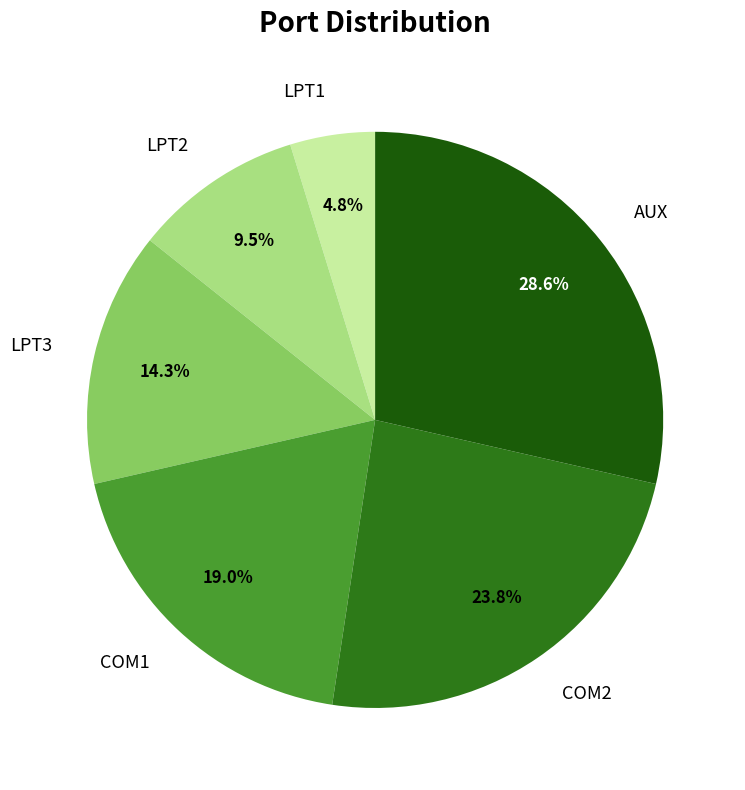

Do LPT1 and AUX together represent more than half of the pie?

No